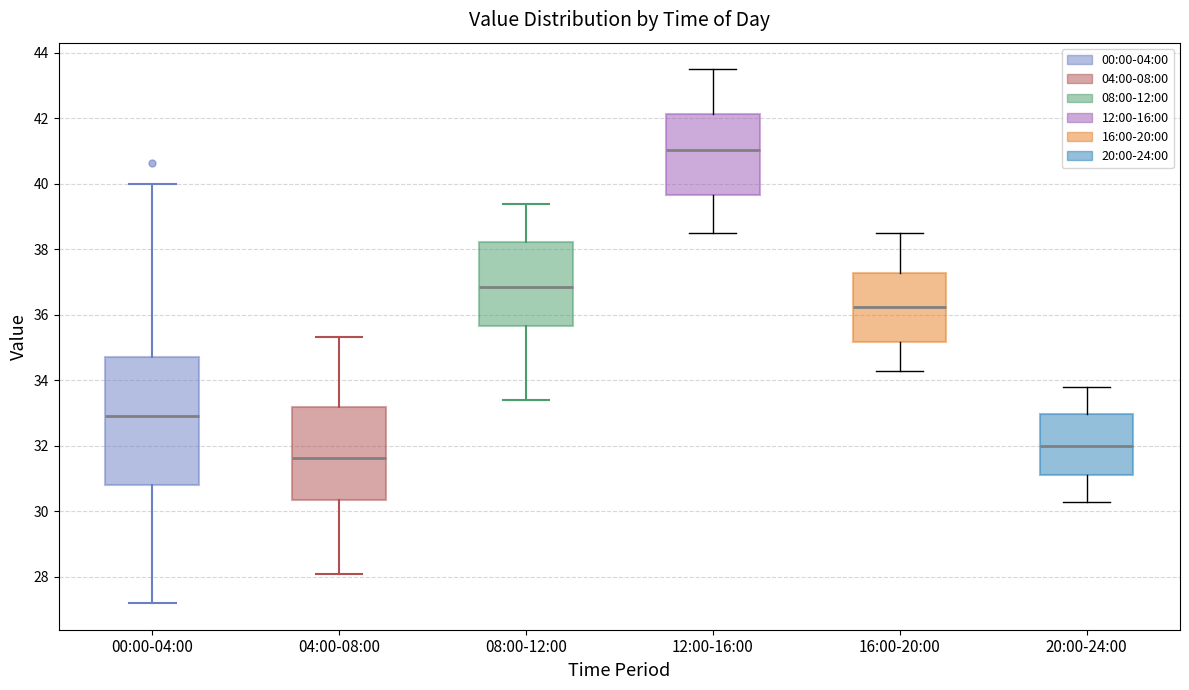

Reading left to right, transcribe this box plot: for each box, give where its median line is, the range the box spans, and where its two whiskers end, as read against the y-axis. The values are not printed on the chart, so give them approximately, as read against the axis.

00:00-04:00: median 33.0, box 30.8 to 34.8, whiskers 27.2 to 40.0
04:00-08:00: median 31.6, box 30.4 to 33.2, whiskers 28.2 to 35.4
08:00-12:00: median 36.8, box 35.6 to 38.2, whiskers 33.4 to 39.4
12:00-16:00: median 41.0, box 39.6 to 42.2, whiskers 38.6 to 43.6
16:00-20:00: median 36.2, box 35.2 to 37.2, whiskers 34.4 to 38.6
20:00-24:00: median 32.0, box 31.2 to 33.0, whiskers 30.4 to 33.8